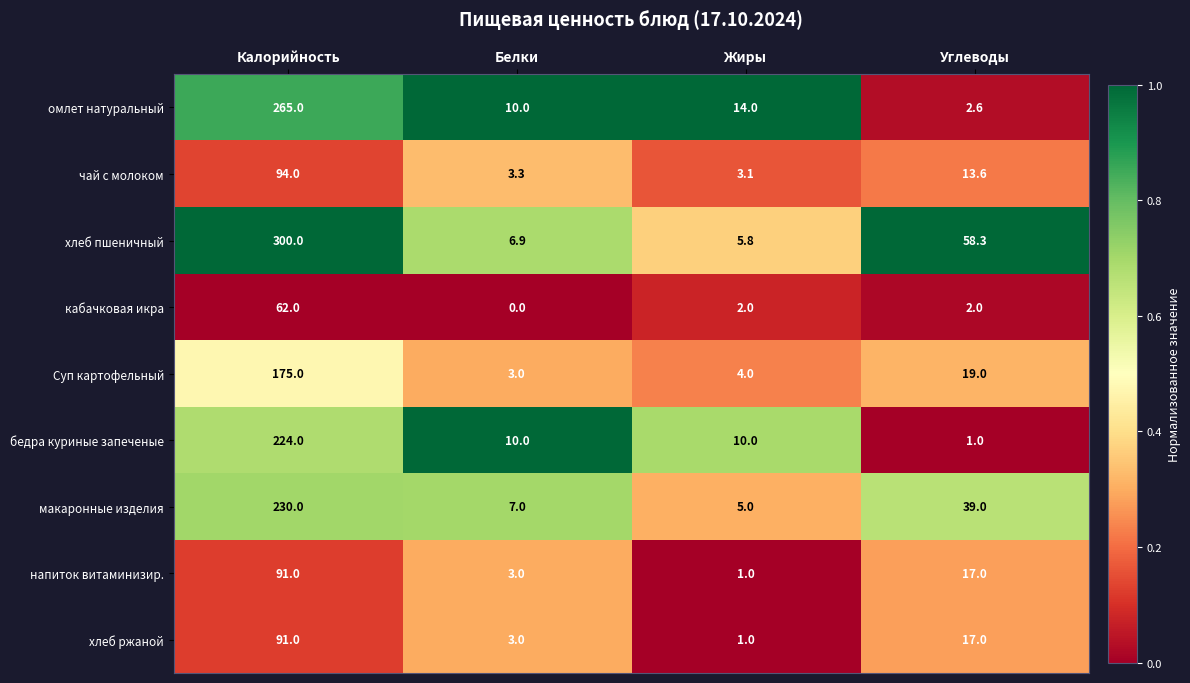

Which series changed the most between Калорийность and Жиры?

хлеб пшеничный